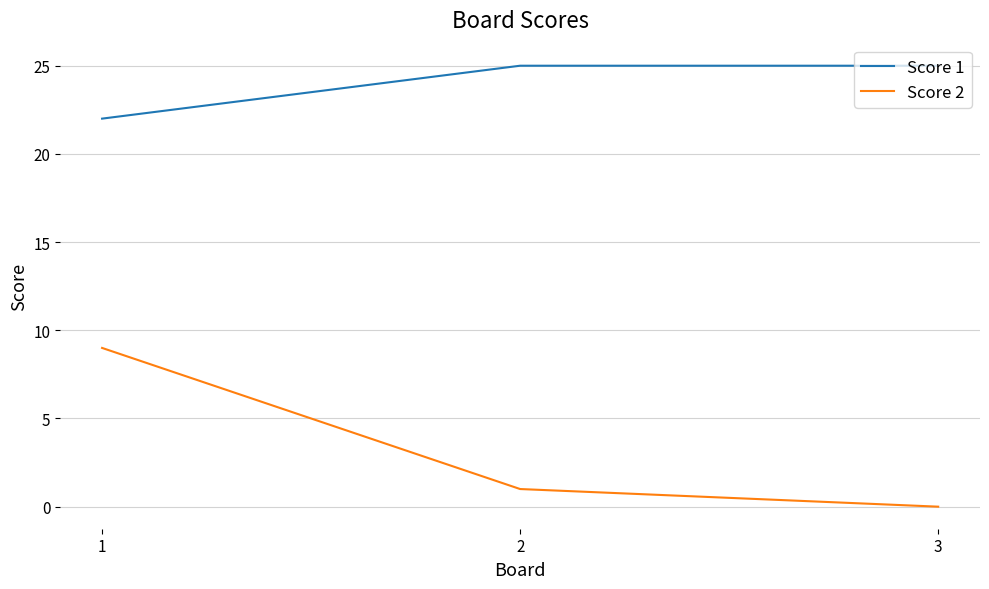

Reading left to right, what are all the values shown in this chart?

Score 1: 22	25	25
Score 2: 9	1	0